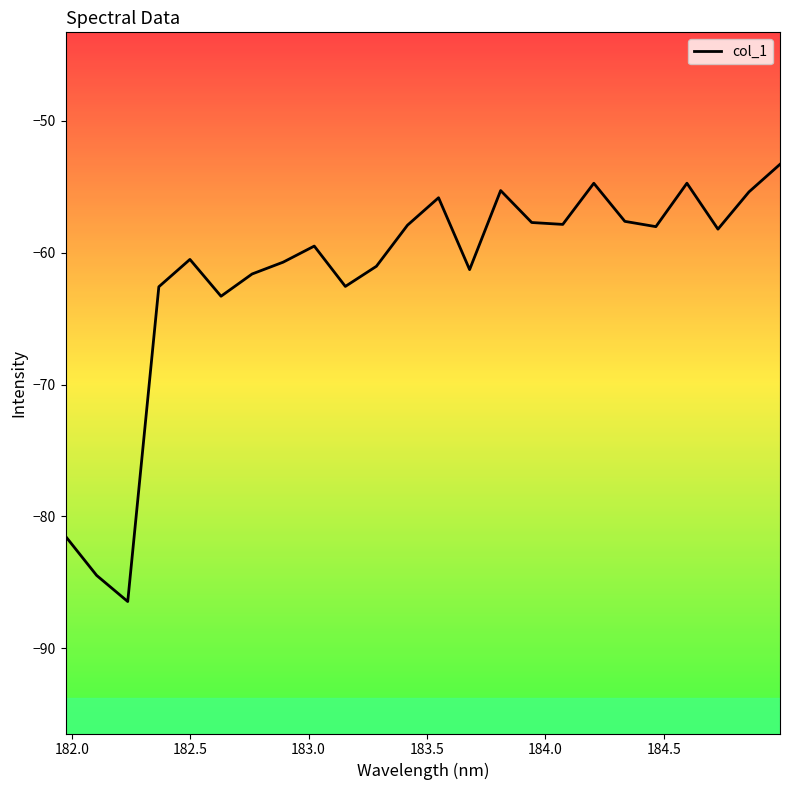

What is the difference between the maximum and minimum values?

33.1